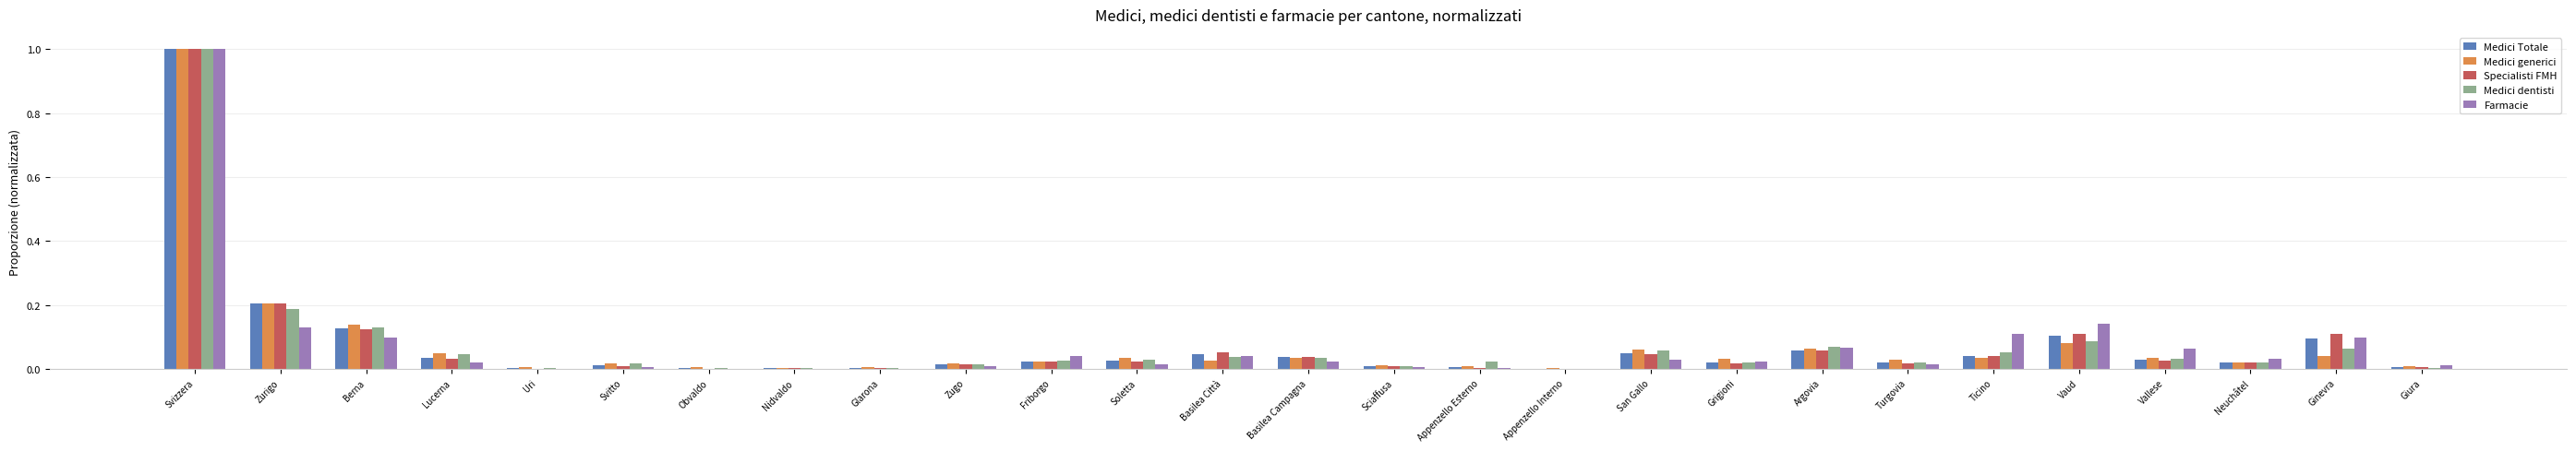

At which category is the sum across all series the highest?

Svizzera